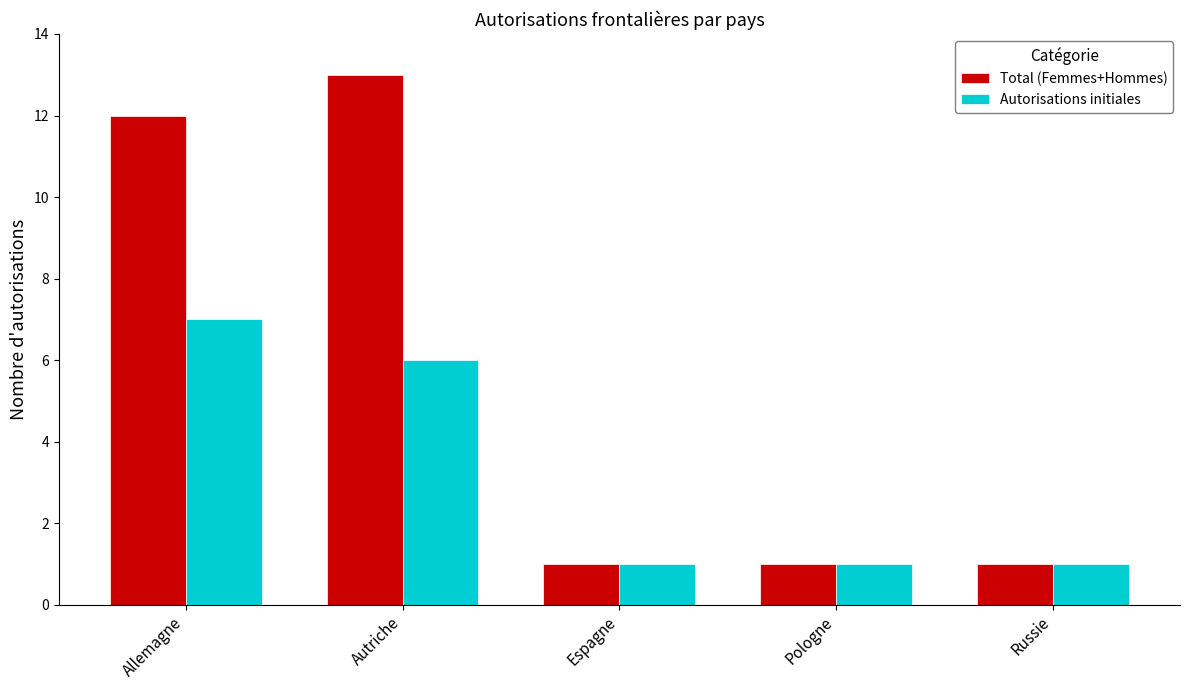

What is the difference between the second highest and minimum values in the Autorisations initiales series?

5